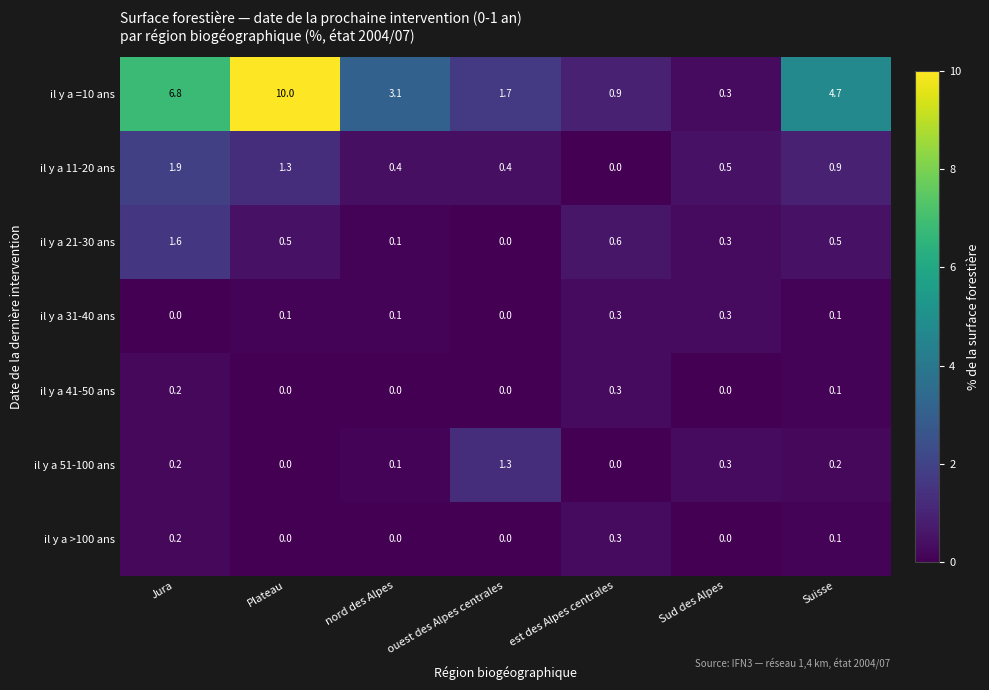

Which series has the widest spread of values?

il y a =10 ans